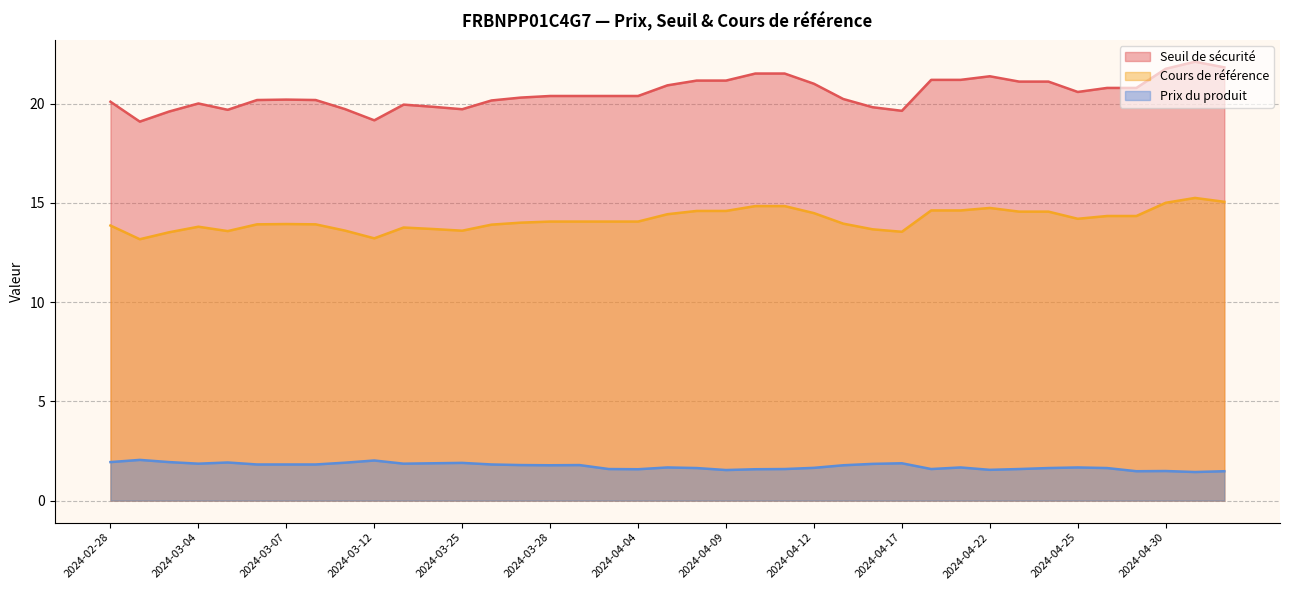

At which label is Seuil de sécurité closest to 20?

2024-03-04